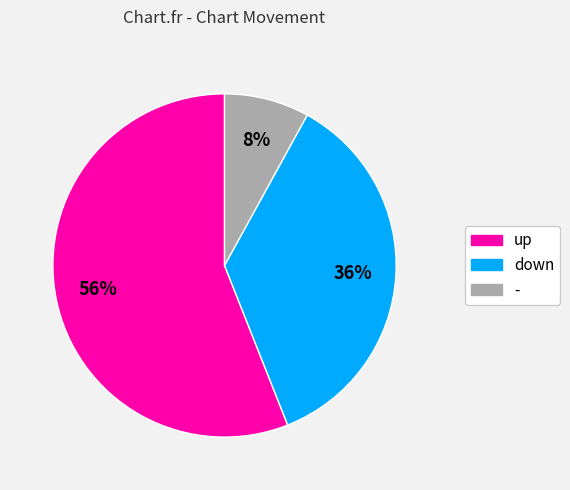

Count the number of slices in the pie.

3